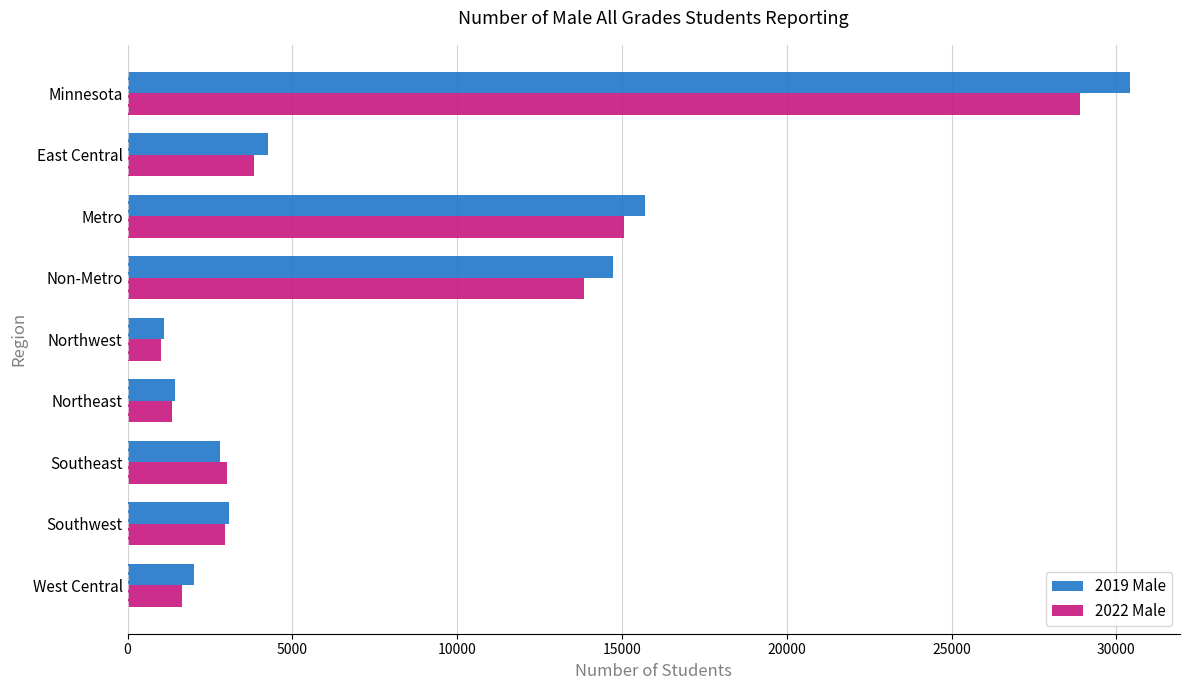

The 2019 Male series shows 1631 at Southwest. True or false?

False